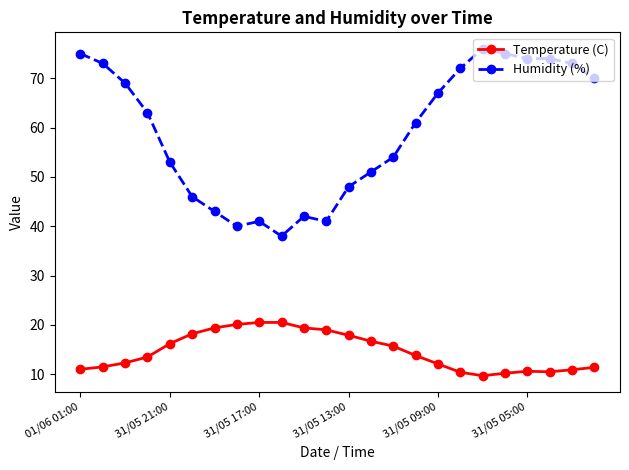

Which series has the widest spread of values?

Humidity (%)